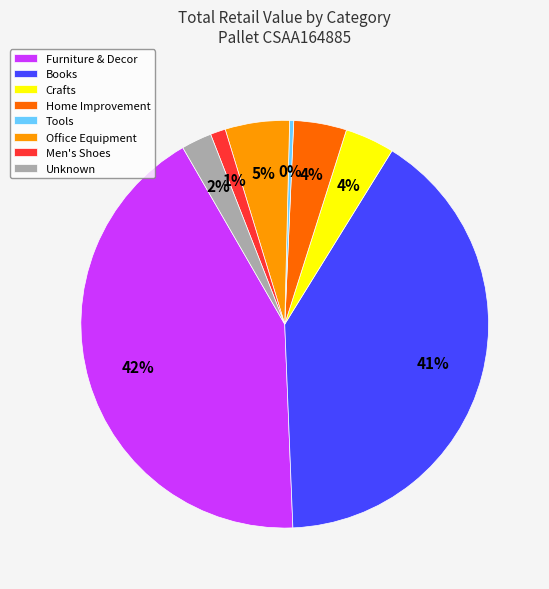

True or false: Men's Shoes accounts for 11% of the total.

False